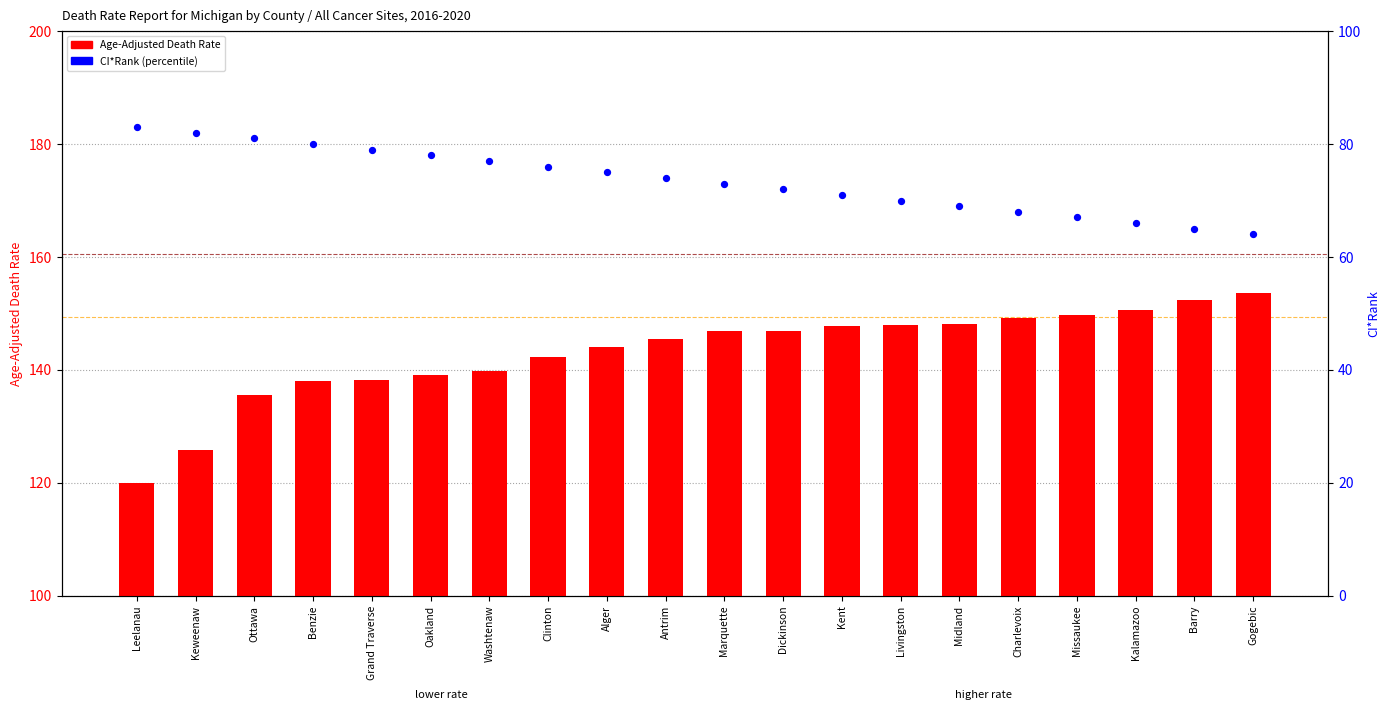

At how many categories does at least one series exceed 130?

18